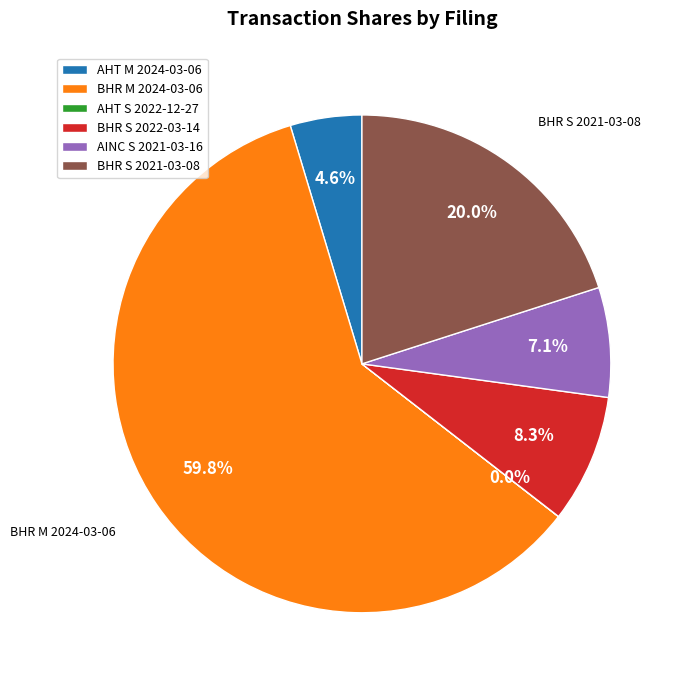

Which has a higher value, AINC S 2021-03-16 or BHR S 2022-03-14?

BHR S 2022-03-14